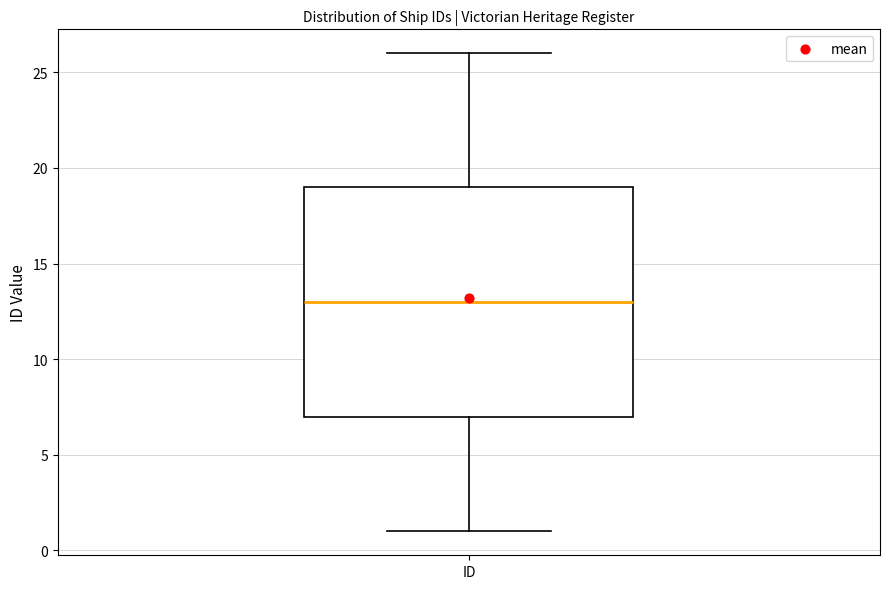

Where does the lower whisker of the box for ID end on the y-axis? The values are not printed on the chart, so give them approximately, as read against the axis.

1